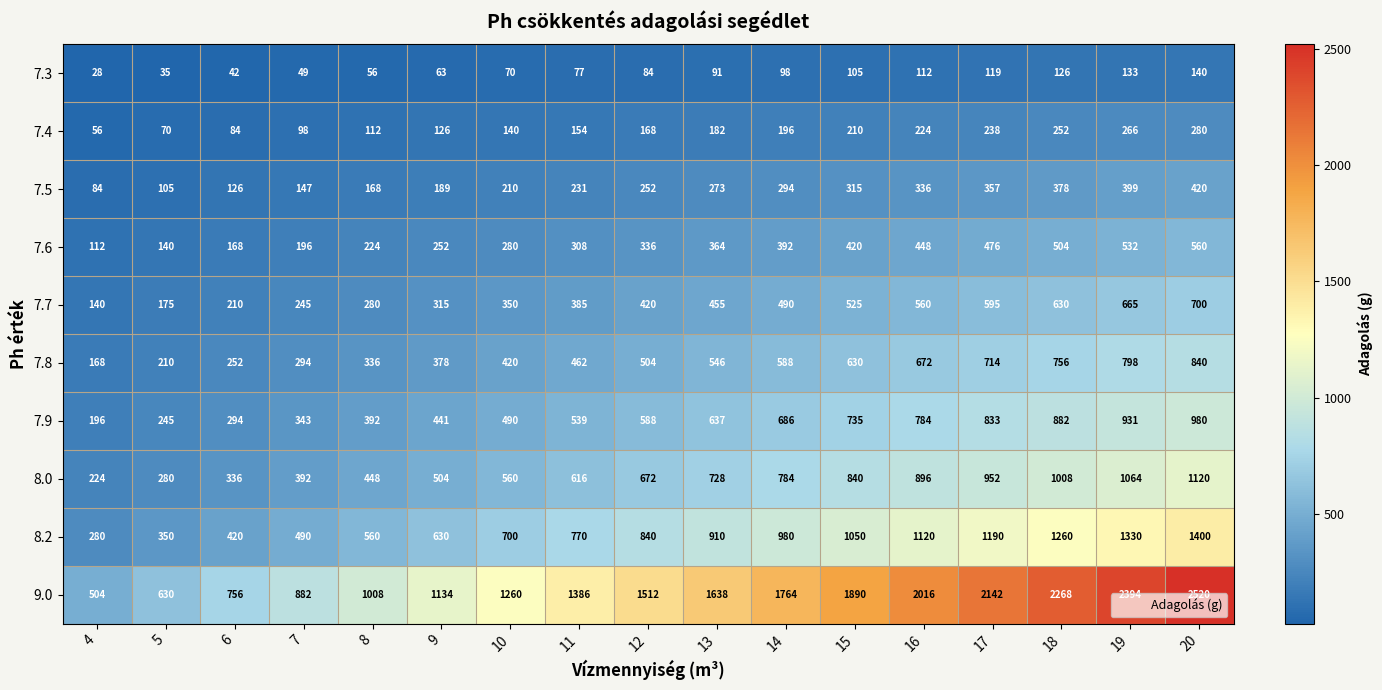

What is the sum of the 7.3 values at 13 and 6?

133